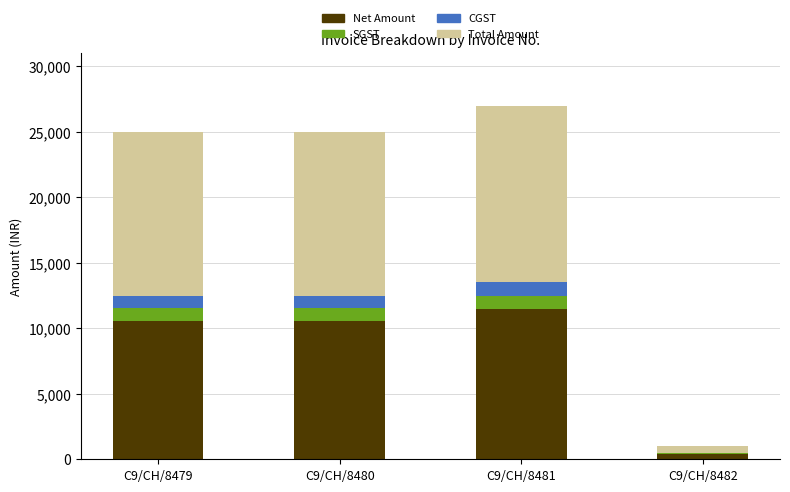

How many series are shown in this chart?

4